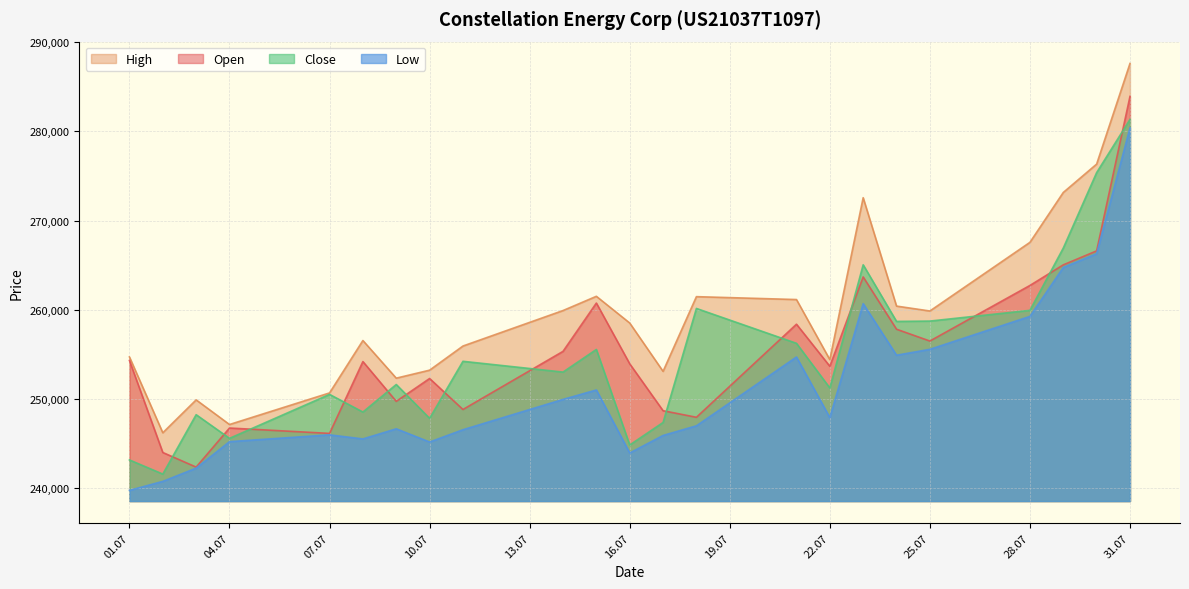

Which series changed the most between 16.07 and 22.07?

Close